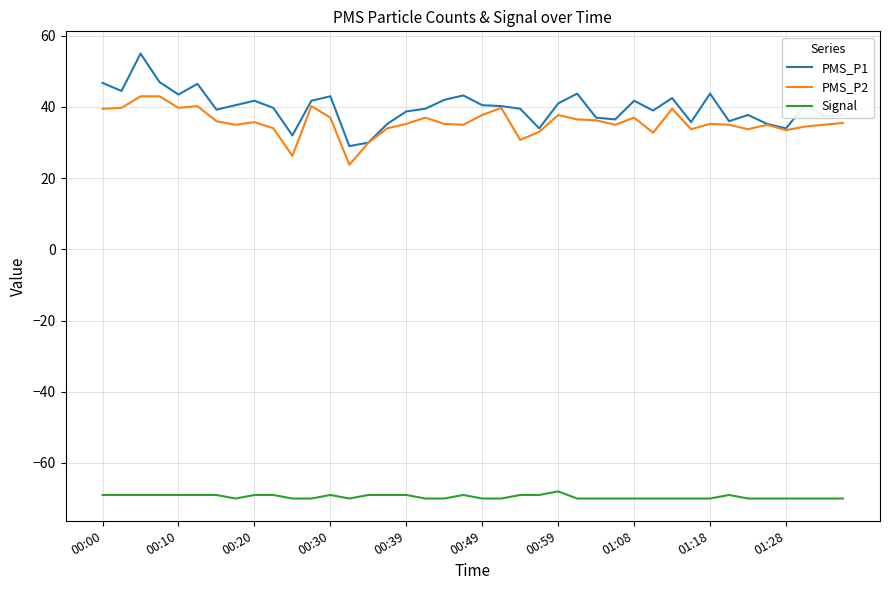

Rank the series by their maximum value, from highest to lowest.

PMS_P1, PMS_P2, Signal